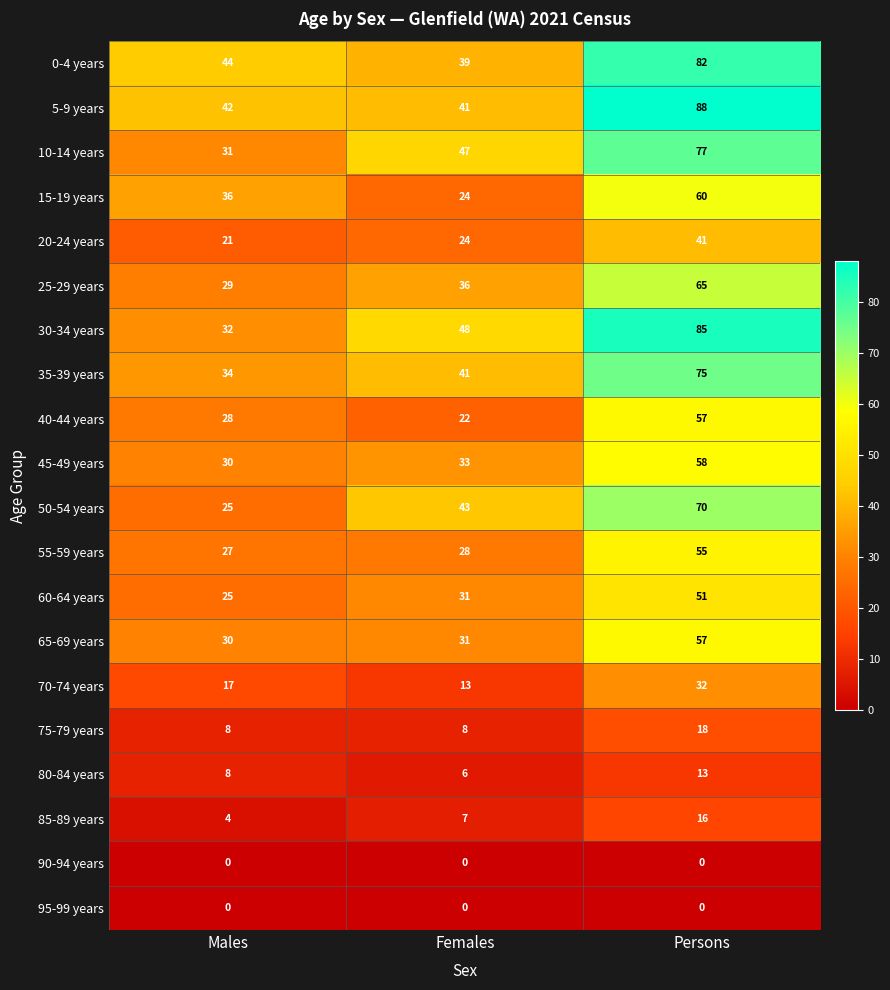

Count the number of data series in this chart.

20